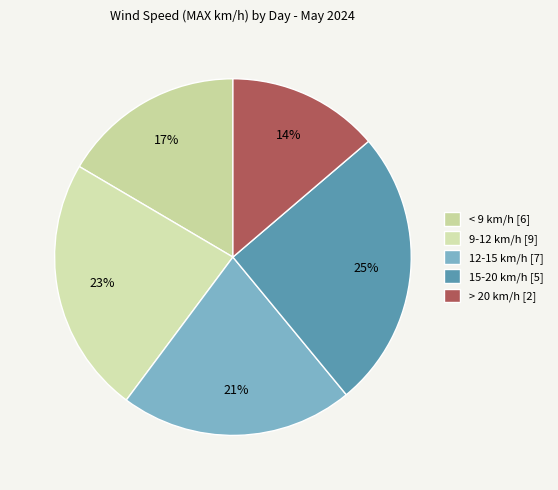

How many slices are in this pie chart?

5